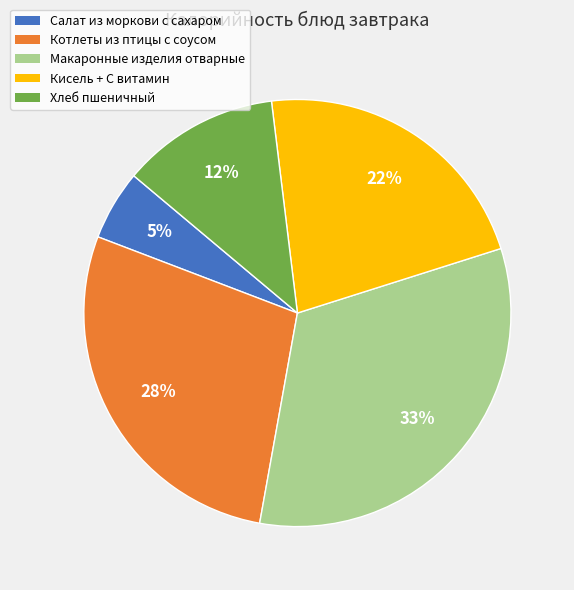

The Кисель + С витамин slice represents 13% of the pie. True or false?

False